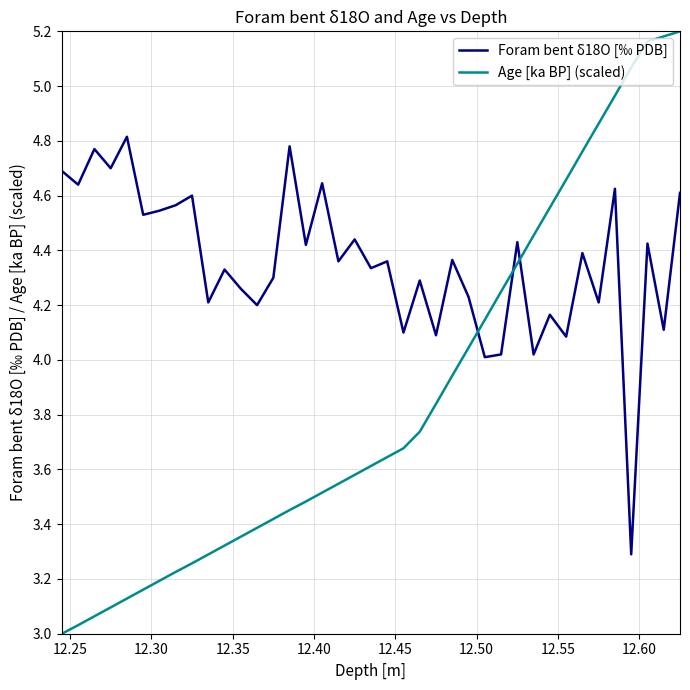

What are all the series names shown in the legend?

Foram bent δ18O [‰ PDB], Age [ka BP] (scaled)